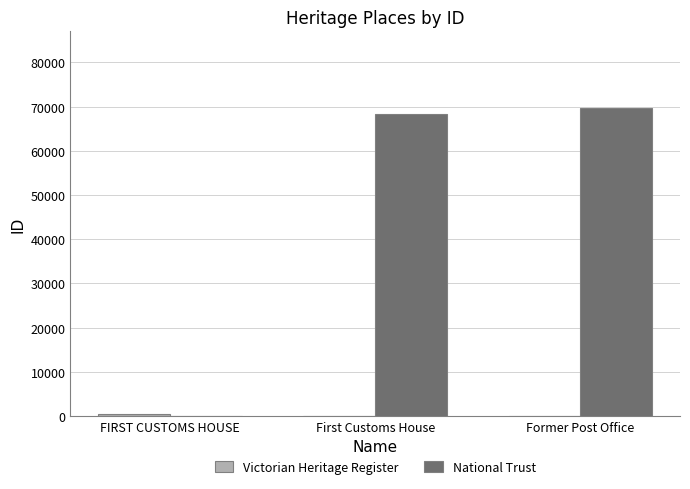

What is the greatest value displayed?

69619